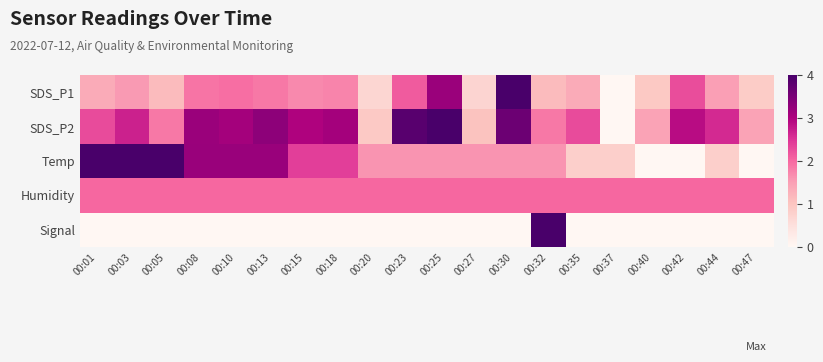

At which category does the chart reach its minimum across all series?

00:37